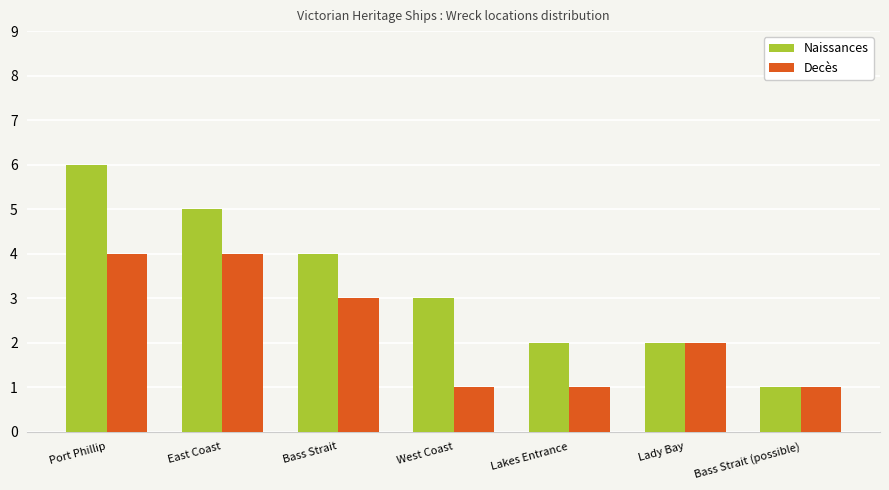

Is it true that Naissances equals 1 at Bass Strait?

False